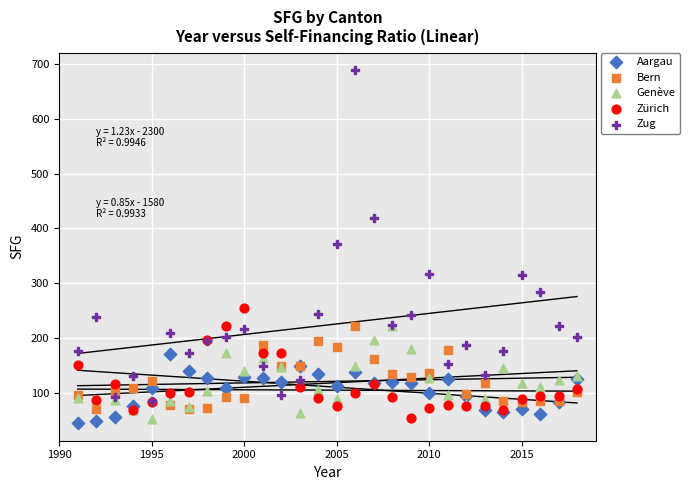

In the Zug series, what Y value is closest to 387?

371.7